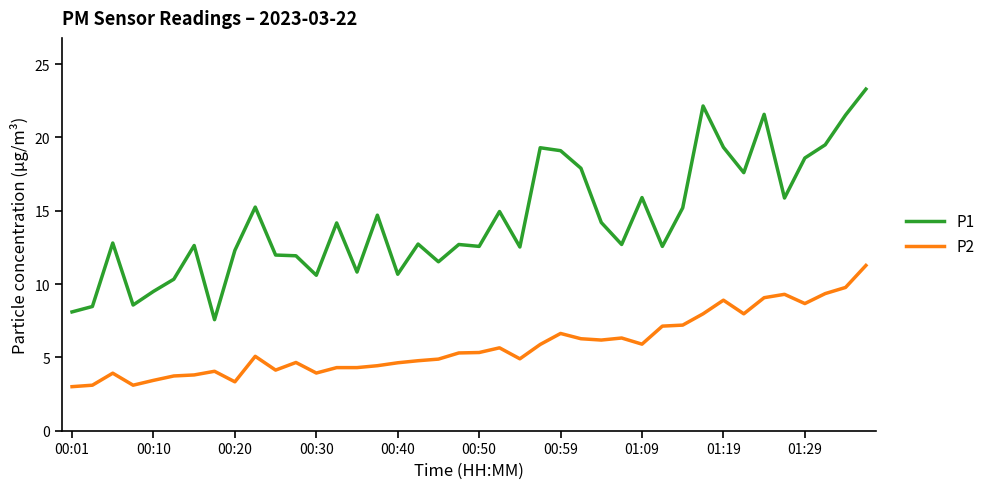

What is the maximum value shown in the chart?

23.3